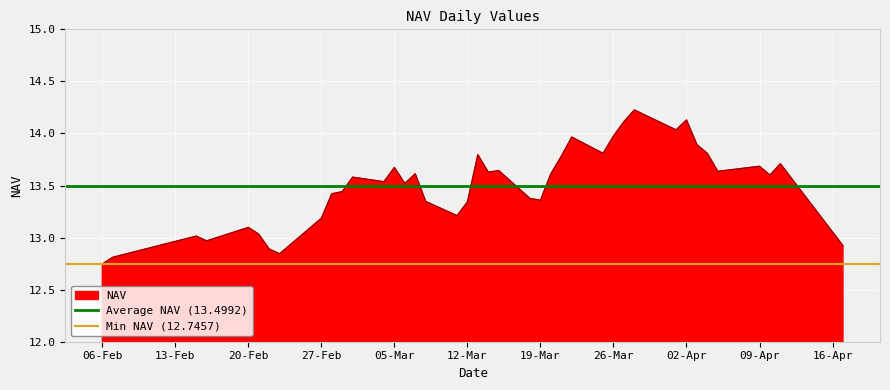

The NAV series shows 17.8 at 12-Mar. True or false?

False